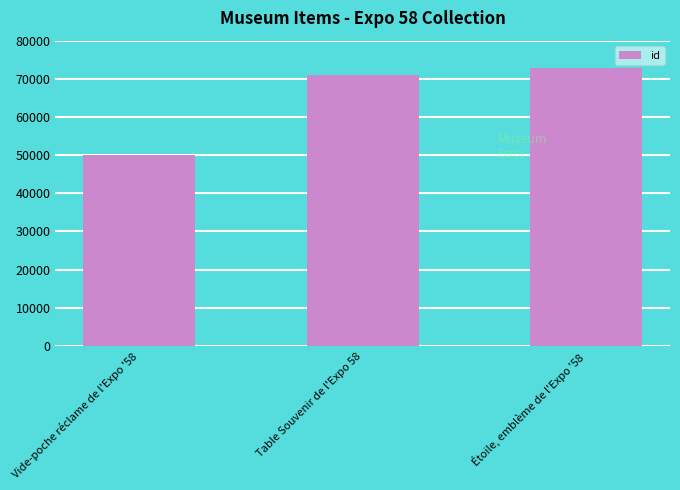

List the labels in order of value, smallest first.

Vide-poche réclame de l'Expo '58, Table Souvenir de l'Expo 58, Étoile, emblème de l'Expo '58